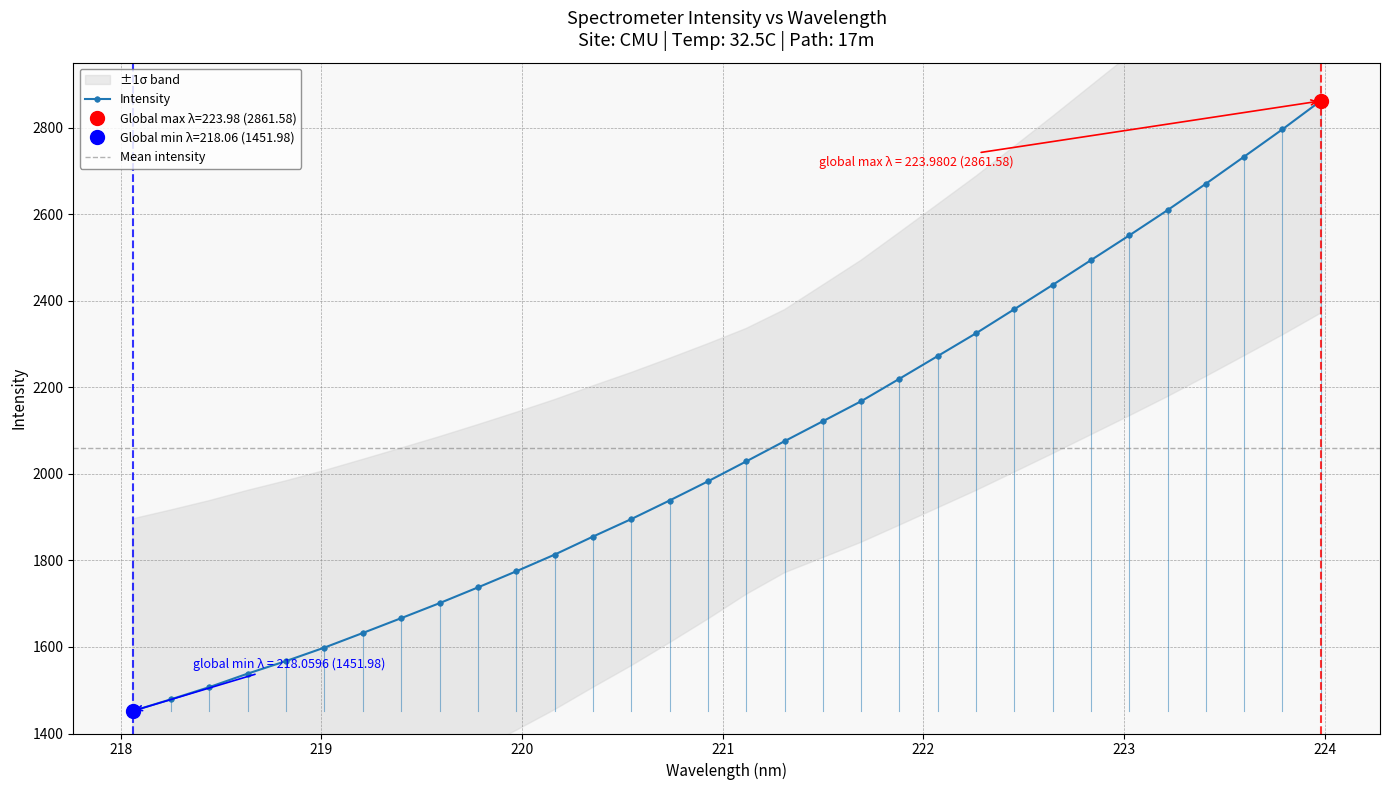

Does the chart have visible grid lines?

Yes